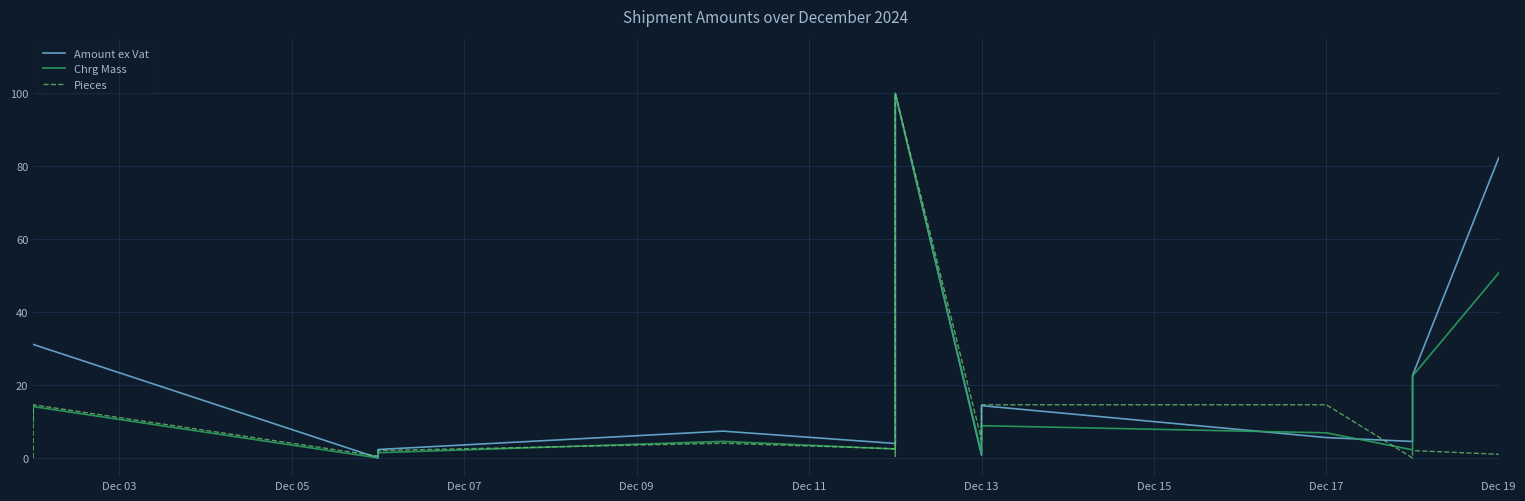

Does the chart display data point markers on the line(s)?

No